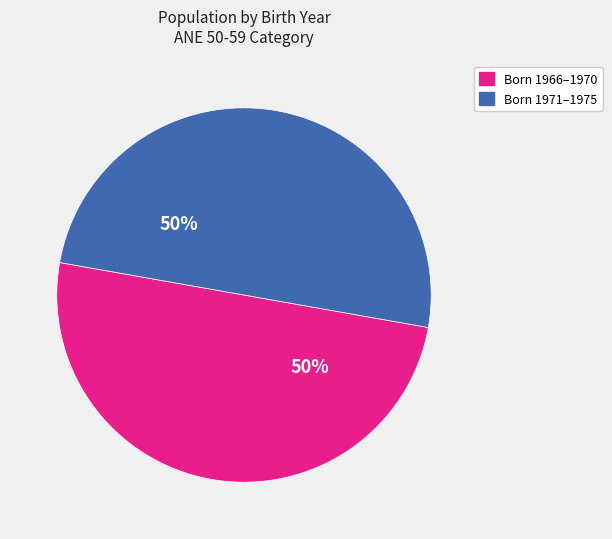

The Born 1971–1975 slice represents 39% of the pie. True or false?

False